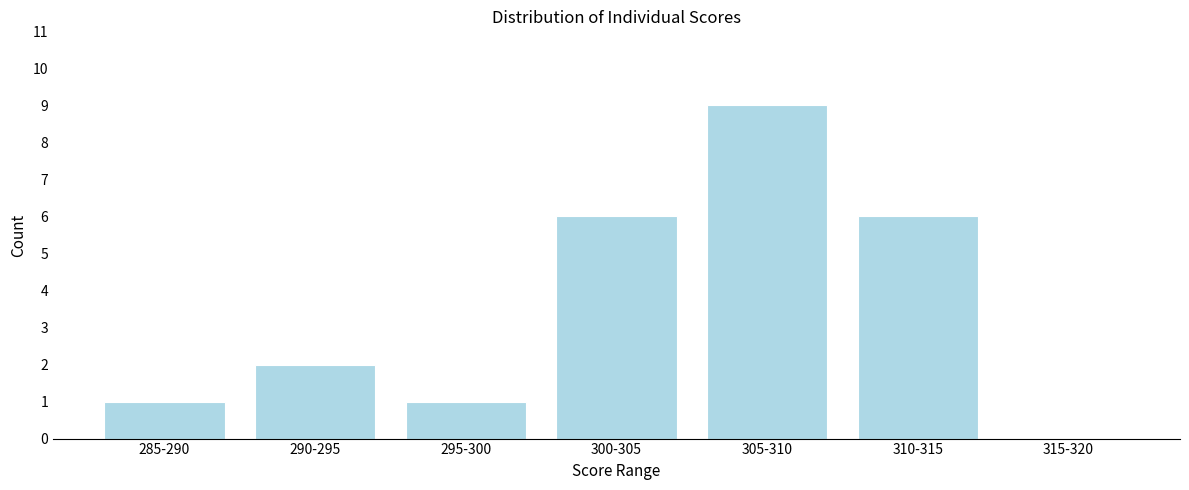

Reading left to right, extract all data points from this chart.

285-290=1	290-295=2	295-300=1	300-305=6	305-310=9	310-315=6	315-320=0